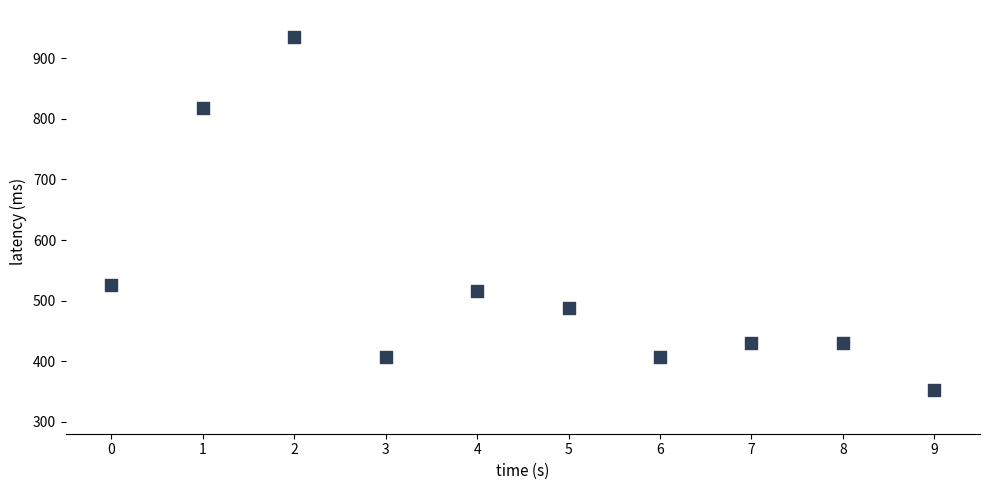

What Y value in the scatter plot is closest to 644?

525